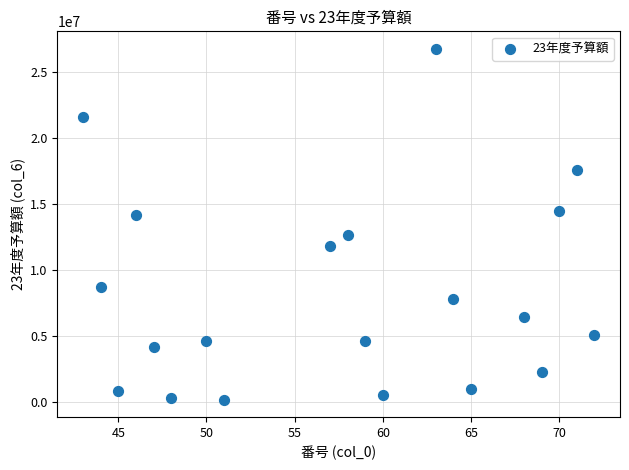

What is the range of X values (max minus min)?

29